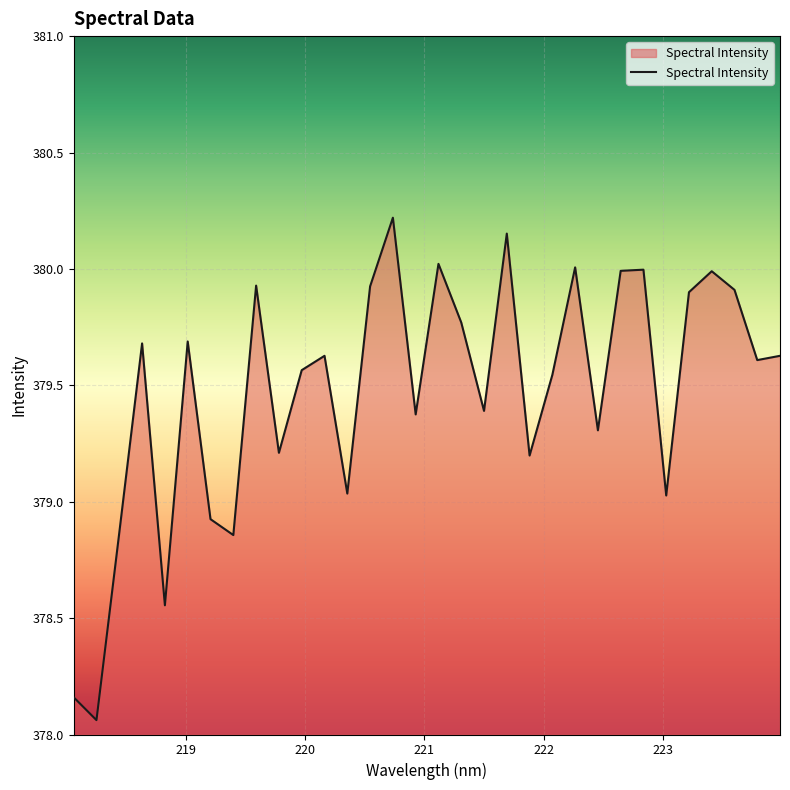

Does the chart display data point markers on the line(s)?

No